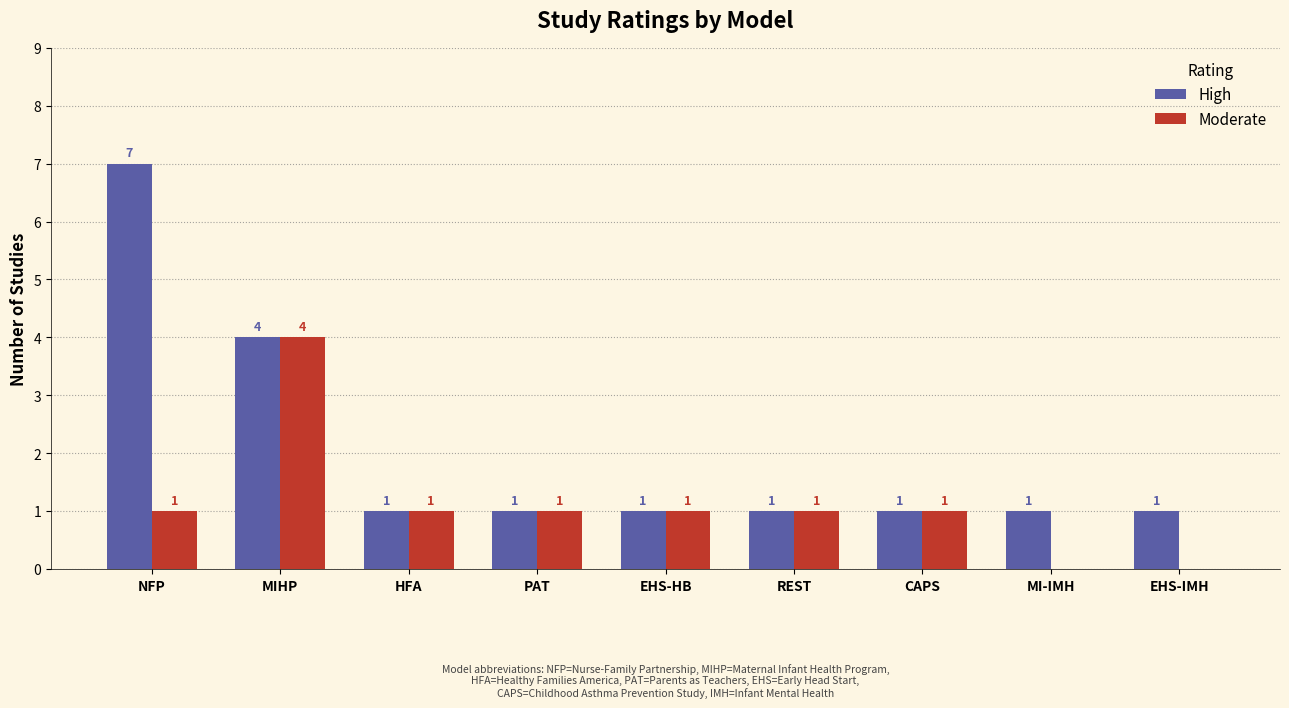

True or false: High has a value of 2 at REST.

False